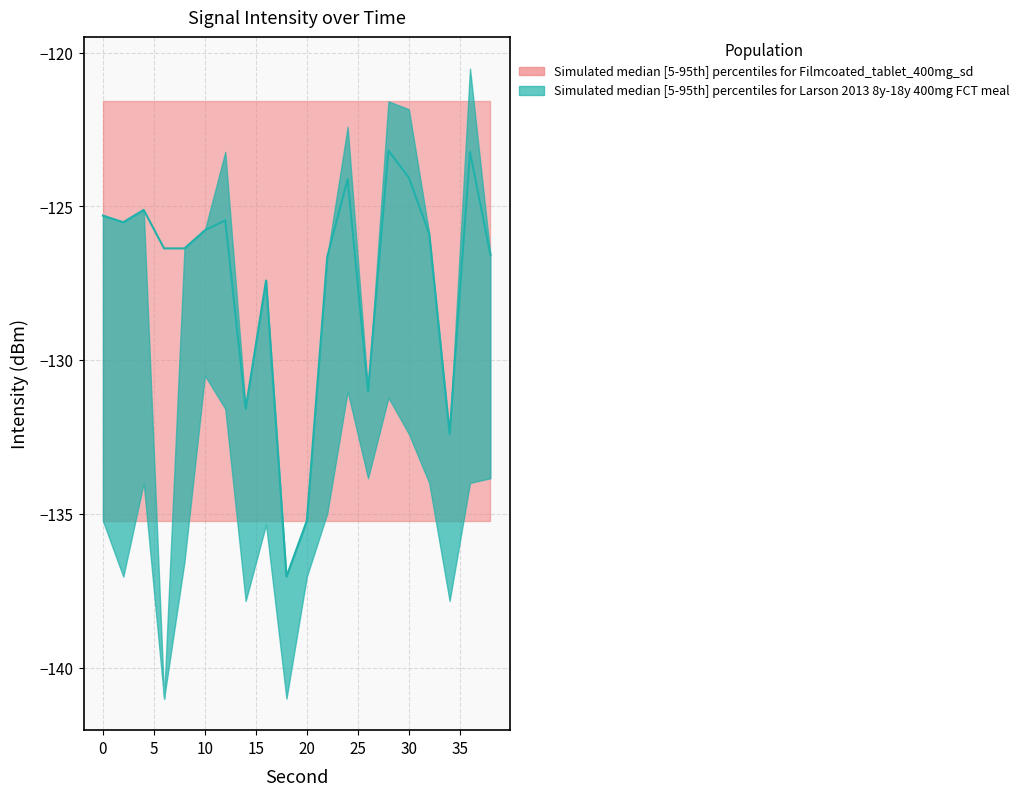

Does the chart have visible grid lines?

Yes